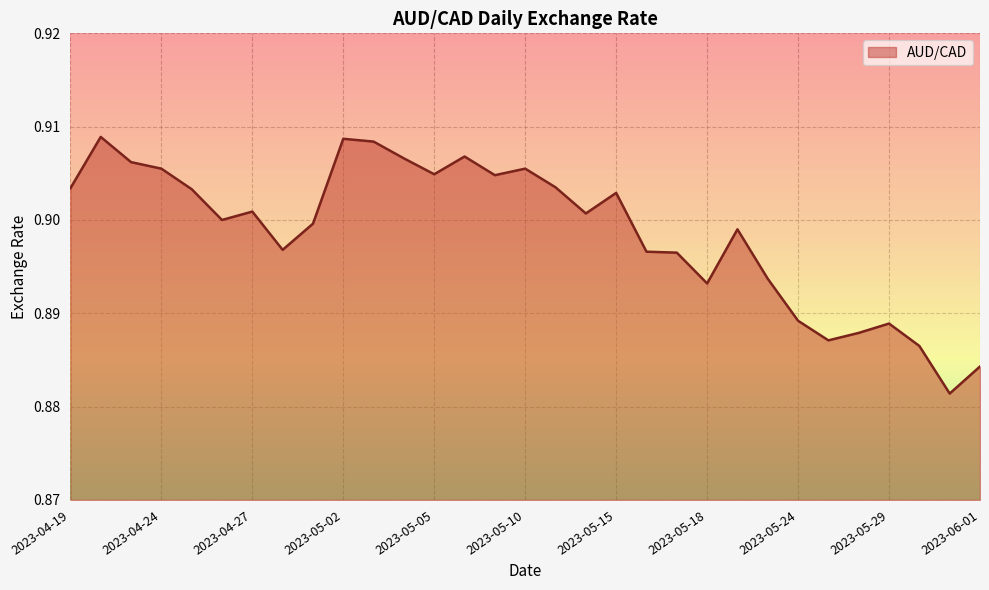

What is the maximum value shown in the chart?

0.9